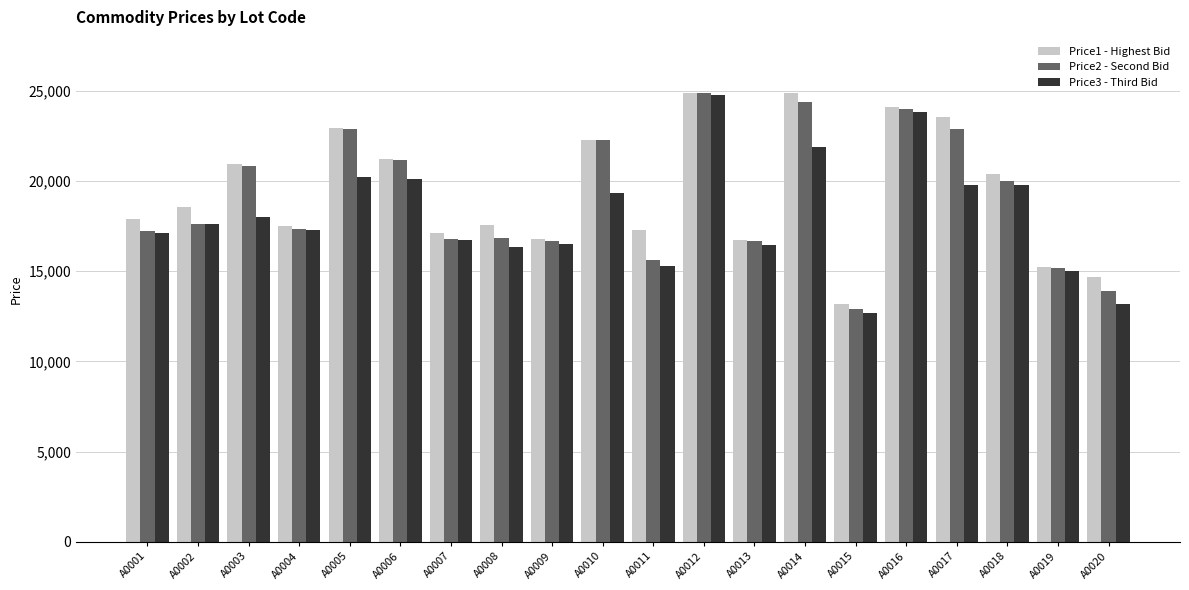

What are all the series names shown in the legend?

Price1 - Highest Bid, Price2 - Second Bid, Price3 - Third Bid